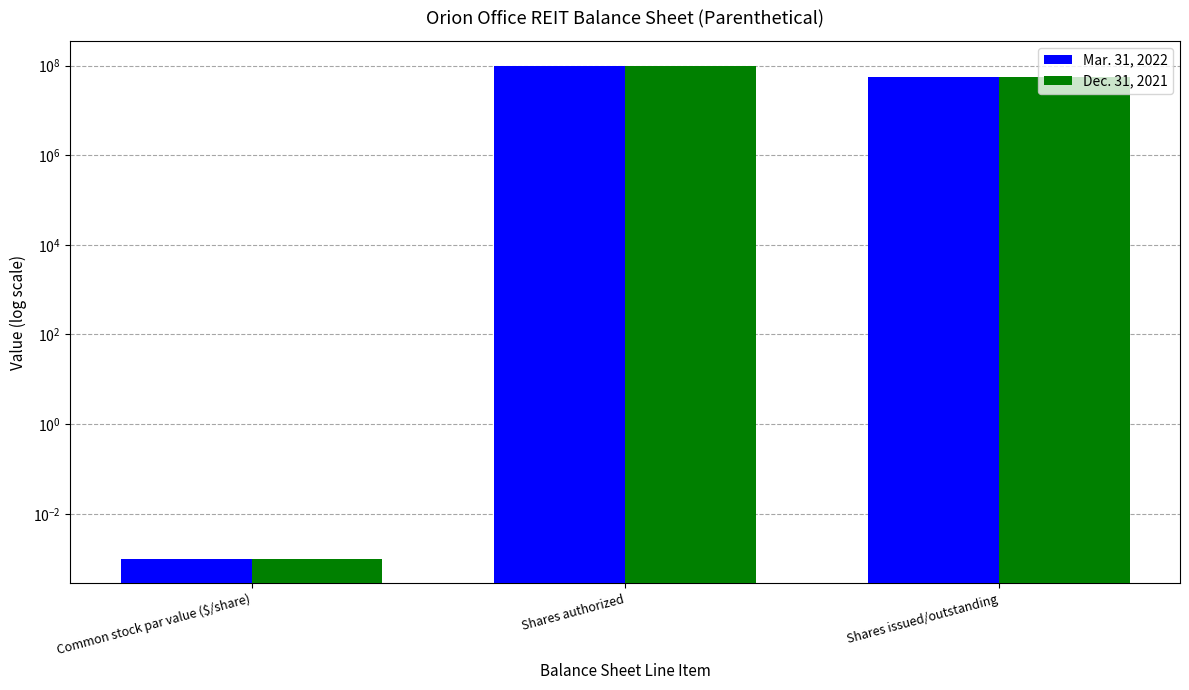

What is the difference between the Dec. 31, 2021 values at Common stock par value ($/share) and Shares authorized?

100000000.0